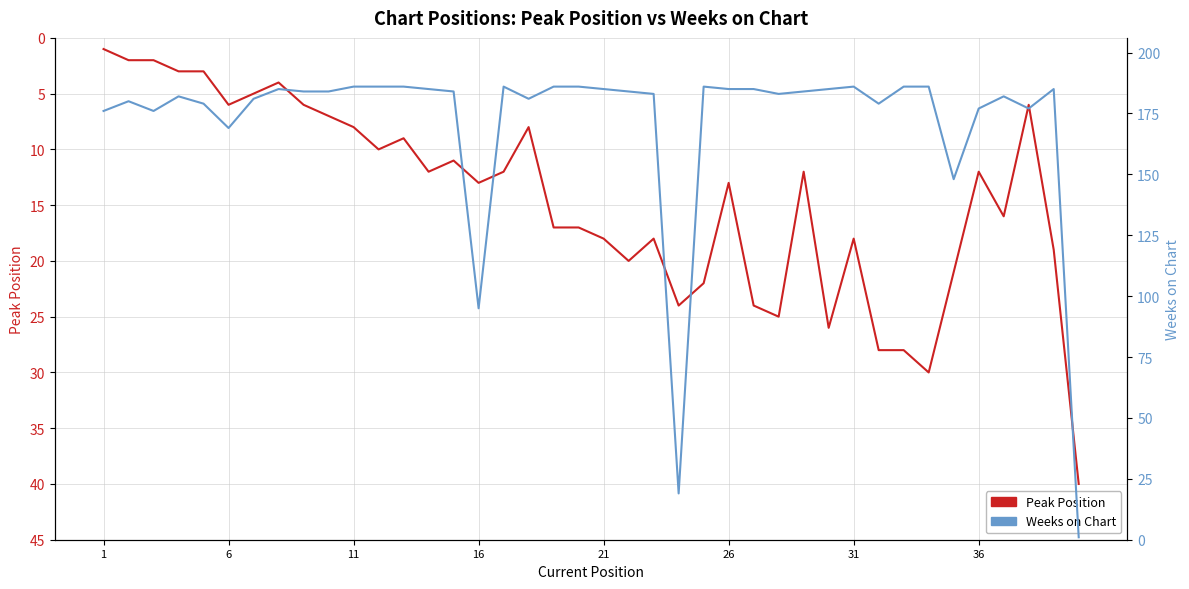

The value of Weeks on Chart at 22 is 72. True or false?

False